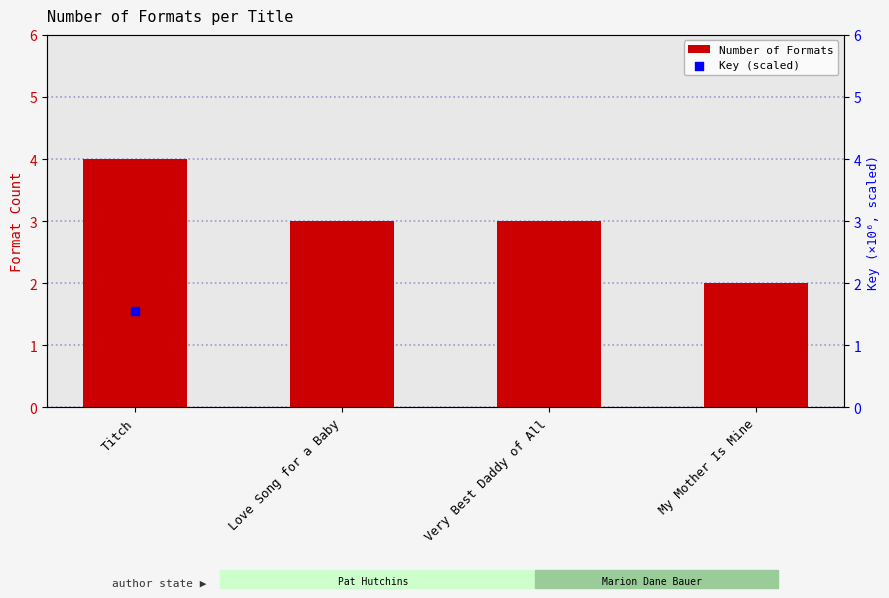

At which category is the sum across all series the highest?

Very Best Daddy of All